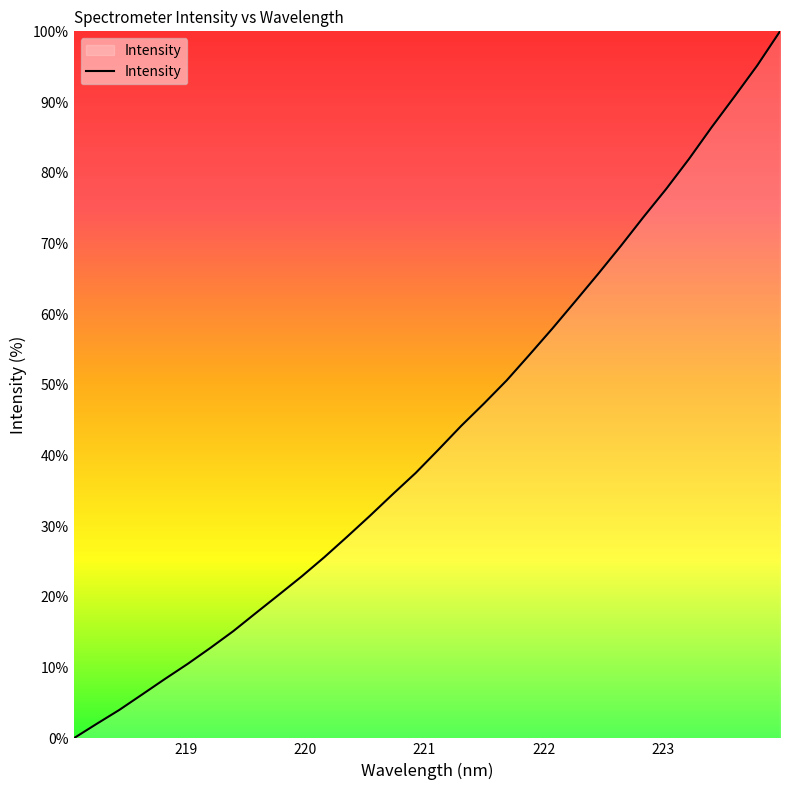

What is the difference between the maximum and minimum values?

100.0